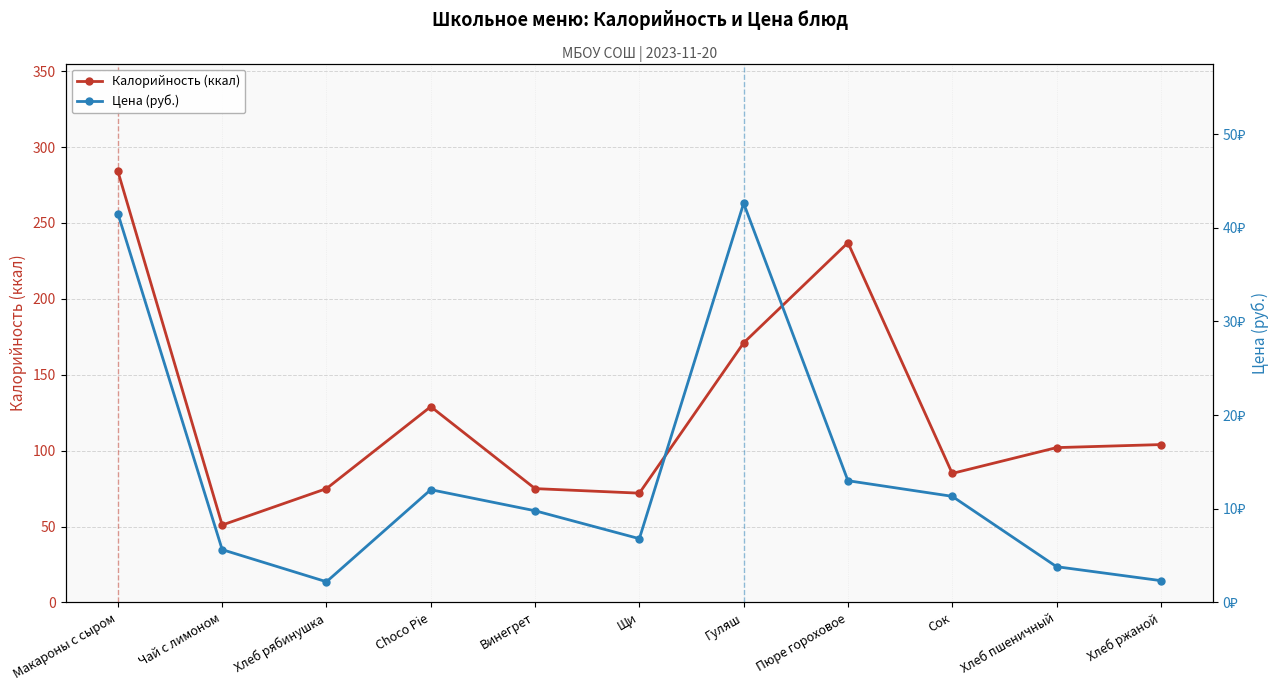

List the labels in order of Калорийность (ккал) value, largest first.

Макароны с сыром, Пюре гороховое, Гуляш, Choco Pie, Хлеб ржаной, Хлеб пшеничный, Сок, Хлеб рябинушка, Винегрет, Щи, Чай с лимоном